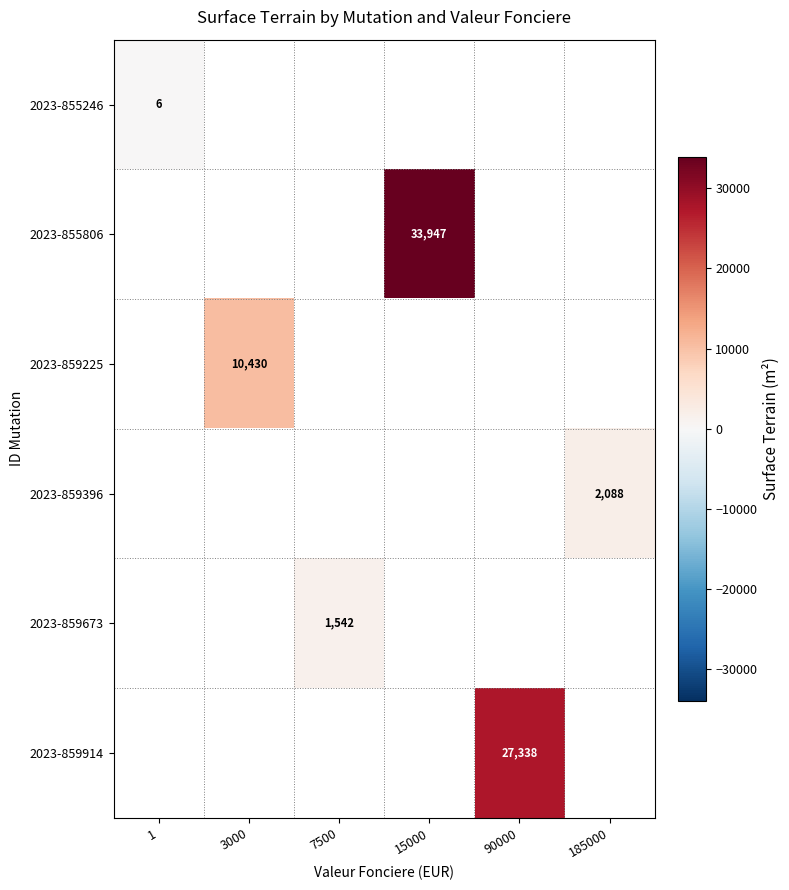

Which category has the highest value across all series?

15000